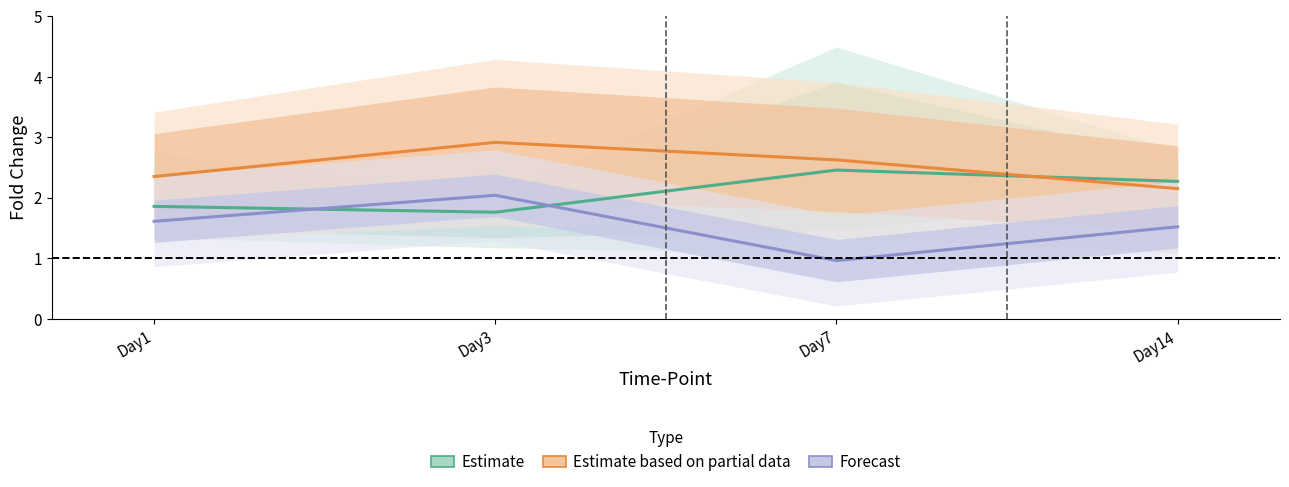

Rank the series at Day1 from lowest to highest value.

Forecast, Estimate, Estimate based on partial data